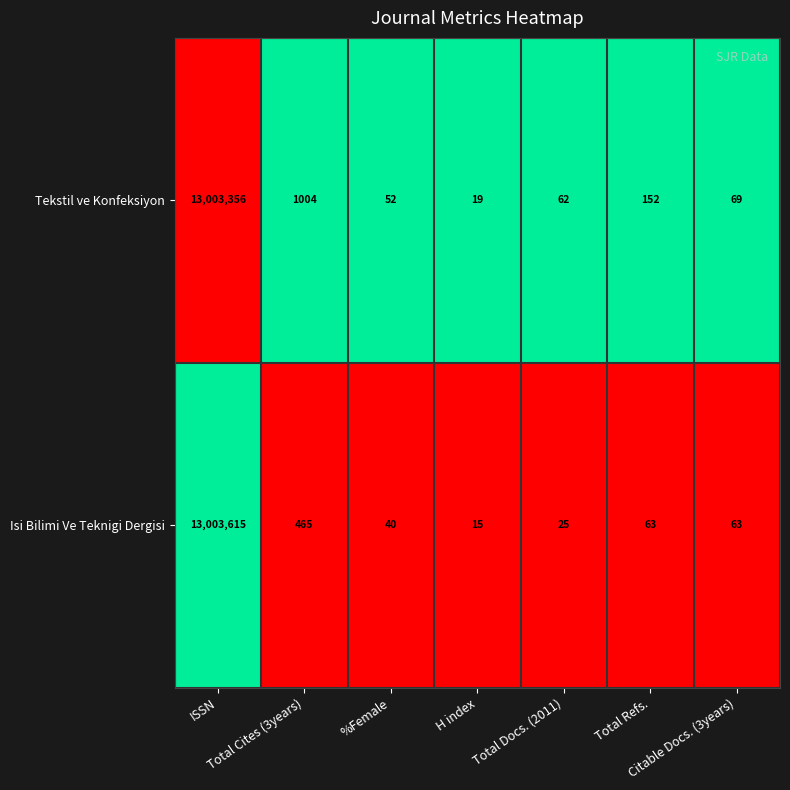

Which series has the largest range (max minus min)?

Isi Bilimi Ve Teknigi Dergisi